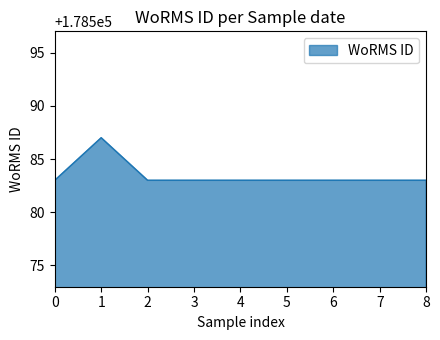

Does the chart have visible grid lines?

No